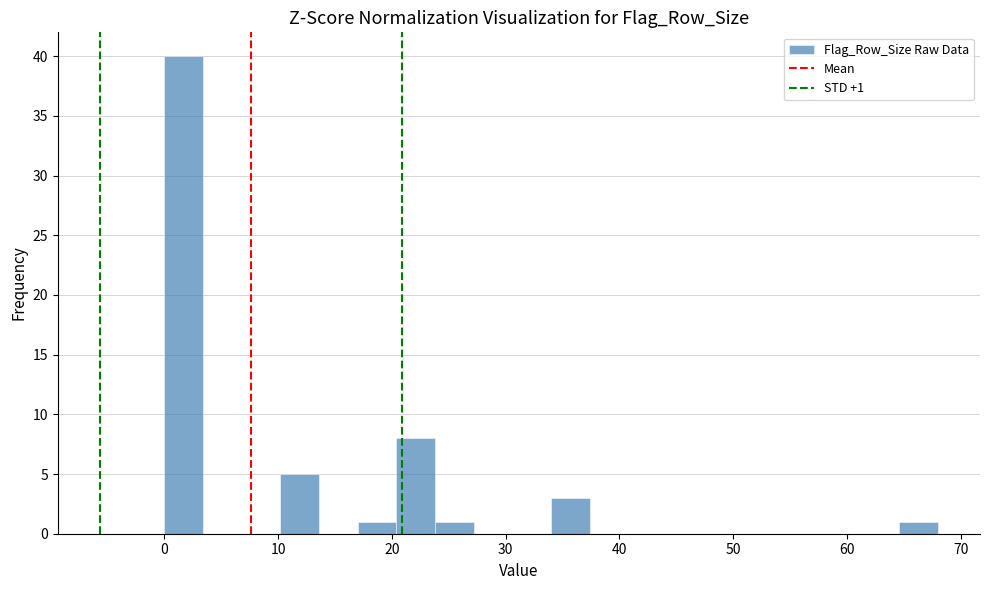

Read against the x-axis, roughly where is the centre of the tallest bar?

2